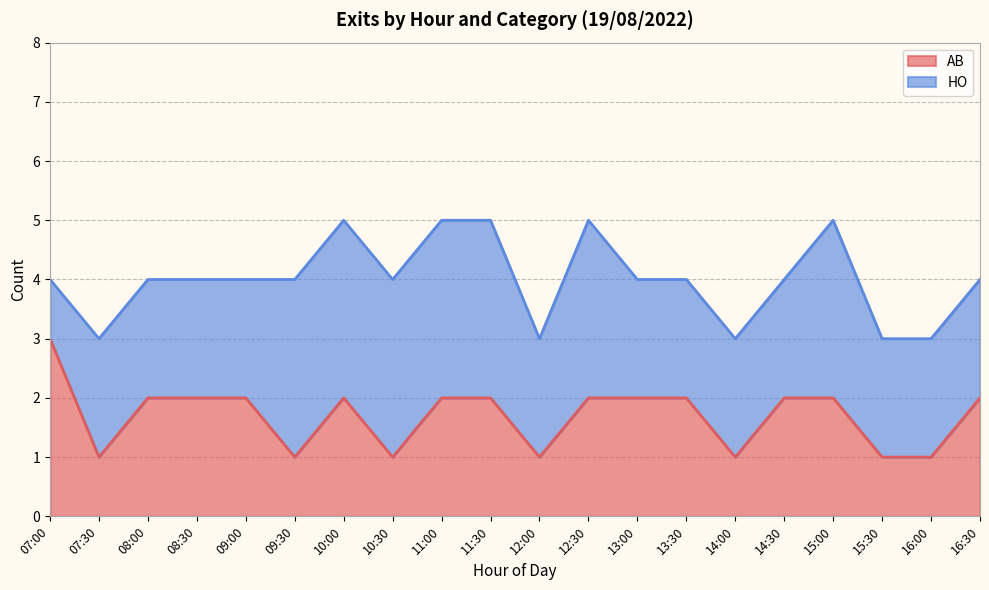

Reading right to left, extract all data points from this chart.

2	1	1	2	2	1	2	2	2	1	2	2	1	2	1	2	2	2	1	3